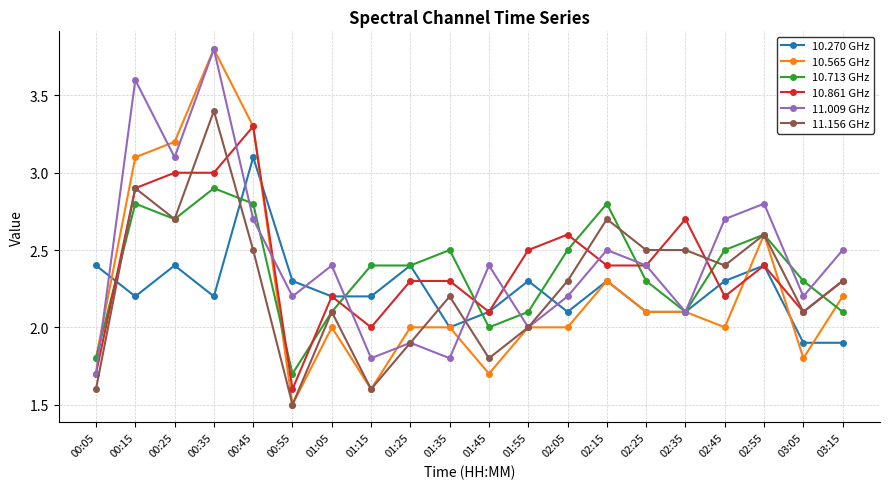

What is the difference between the 10.565 GHz values at 00:45 and 02:45?

1.3